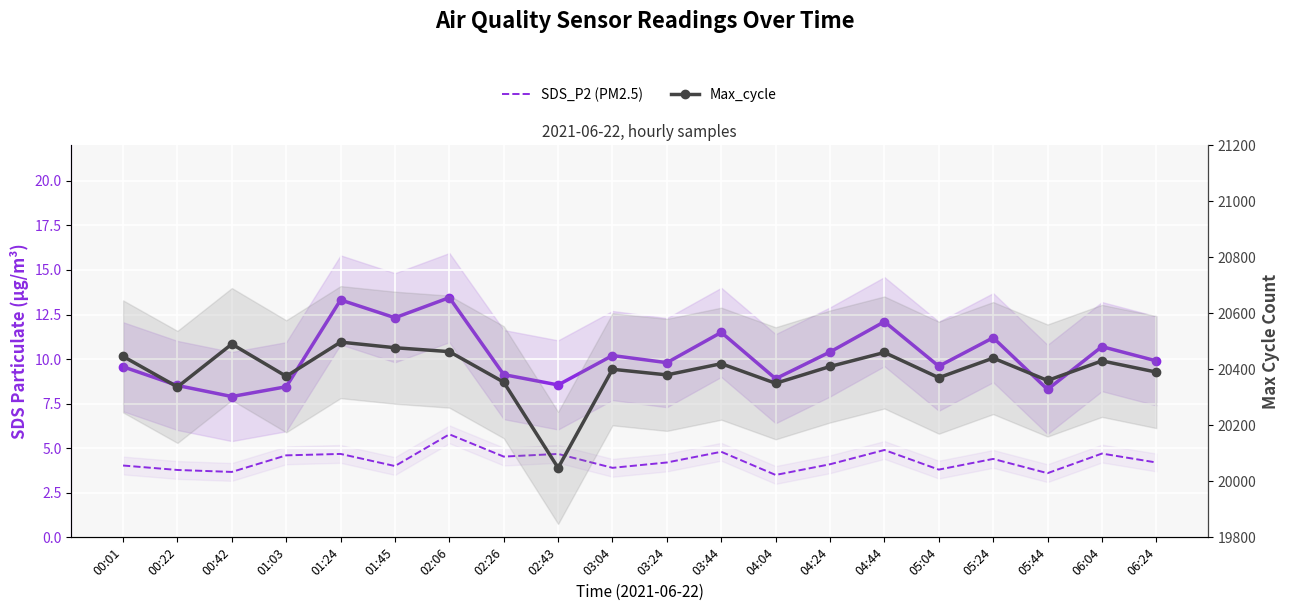

True or false: Max_cycle and SDS_P2 cross at least once.

False